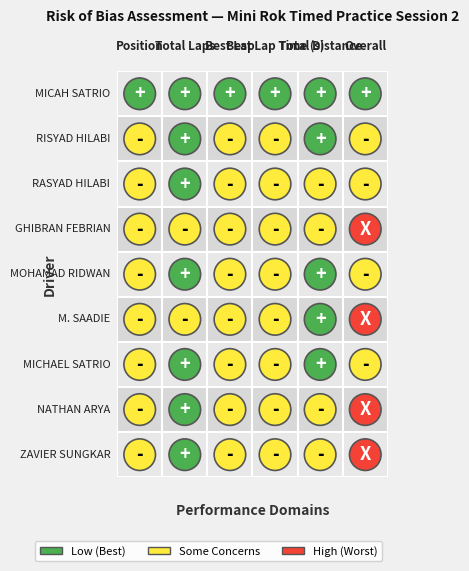

What is the difference between the maximum and minimum values in the M. OLIVERI SAADIE series?

2